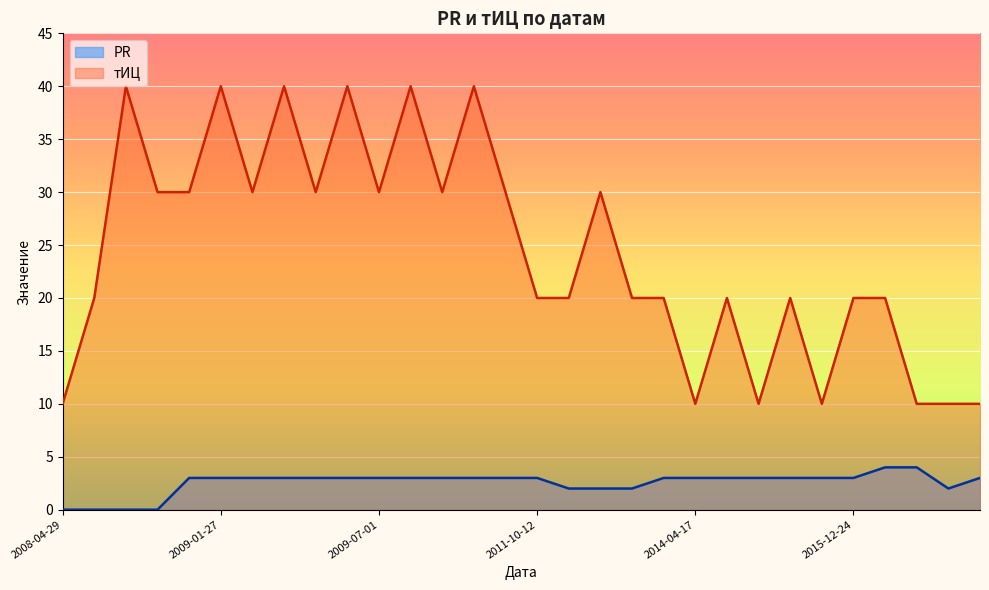

At which label does тИЦ reach its peak?

2008-07-29